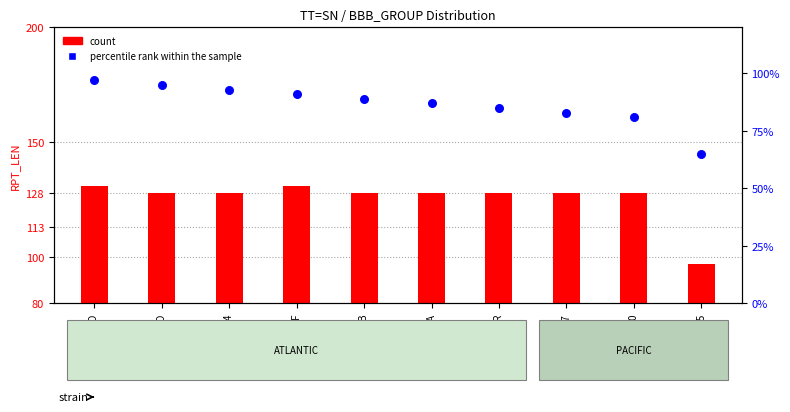

Which has a higher value, WTDF or WDJ4194?

WDJ4194